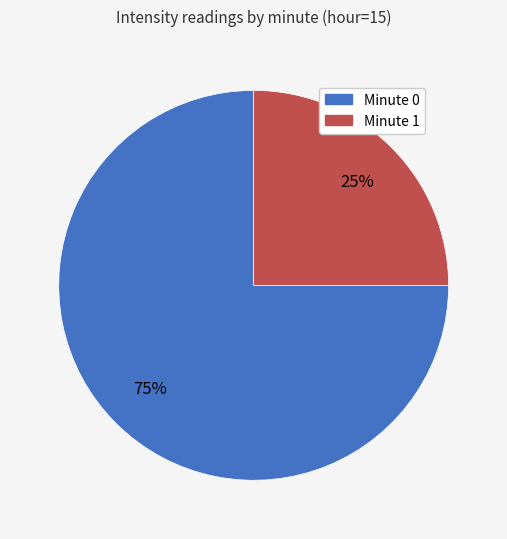

Is there any slice that represents more than half of the pie?

Yes